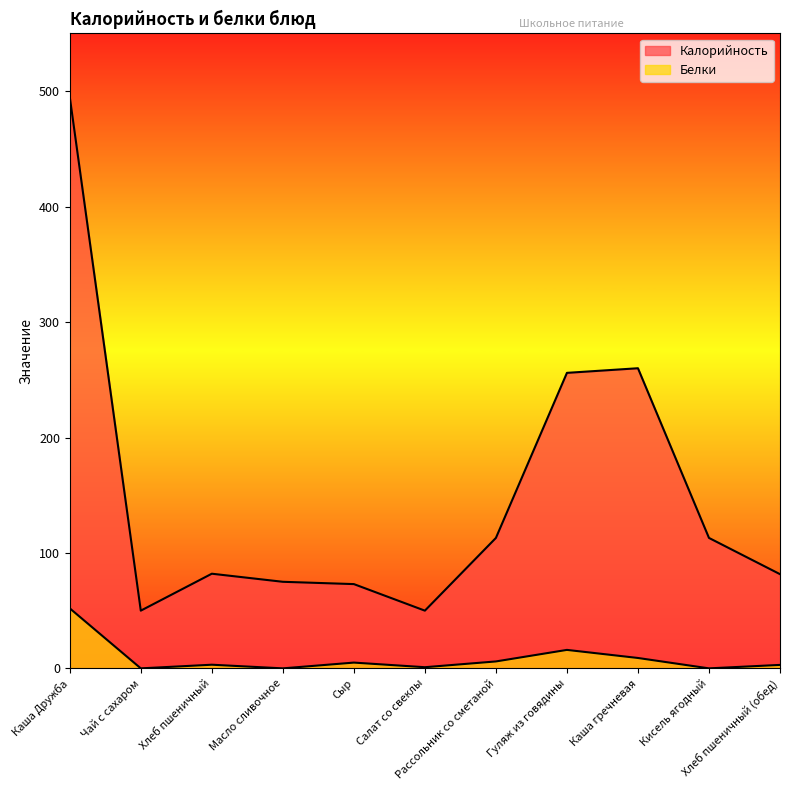

What is the maximum value shown in the chart?

495.0